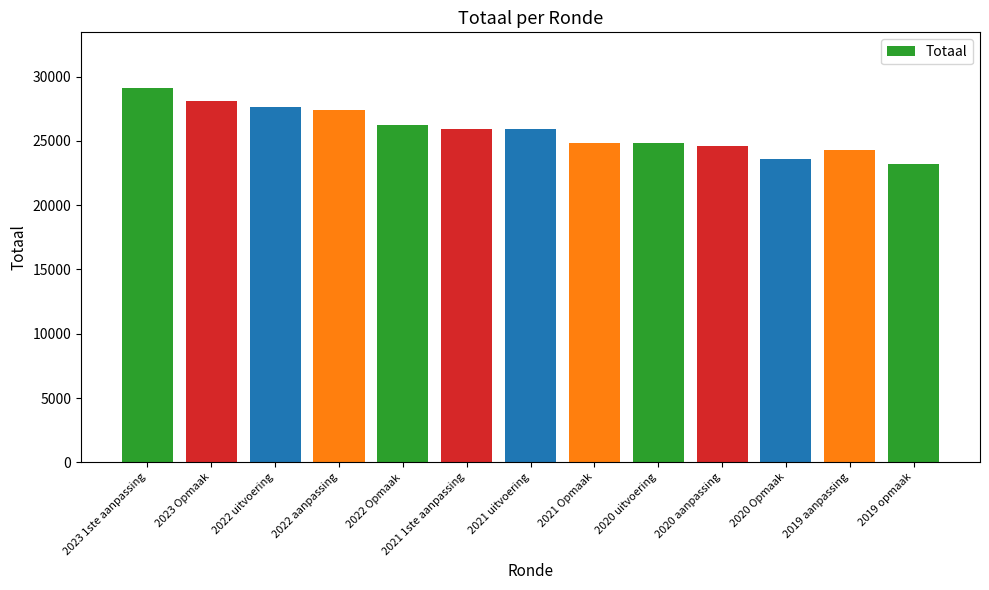

True or false: the data shows 23218 at 2019 opmaak.

True